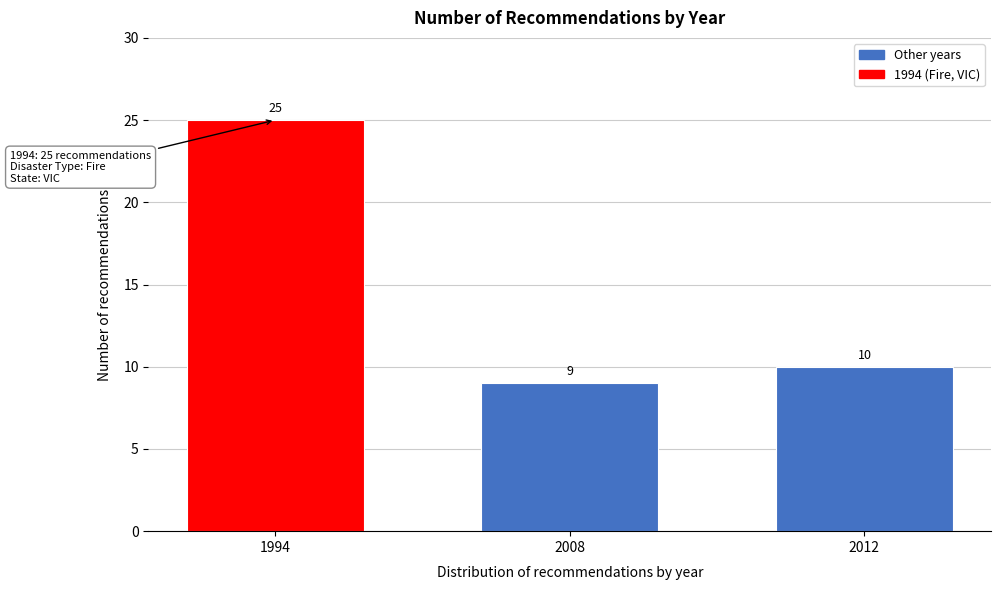

Reading right to left, transcribe all the data shown in this chart.

2012=10	2008=9	1994=25